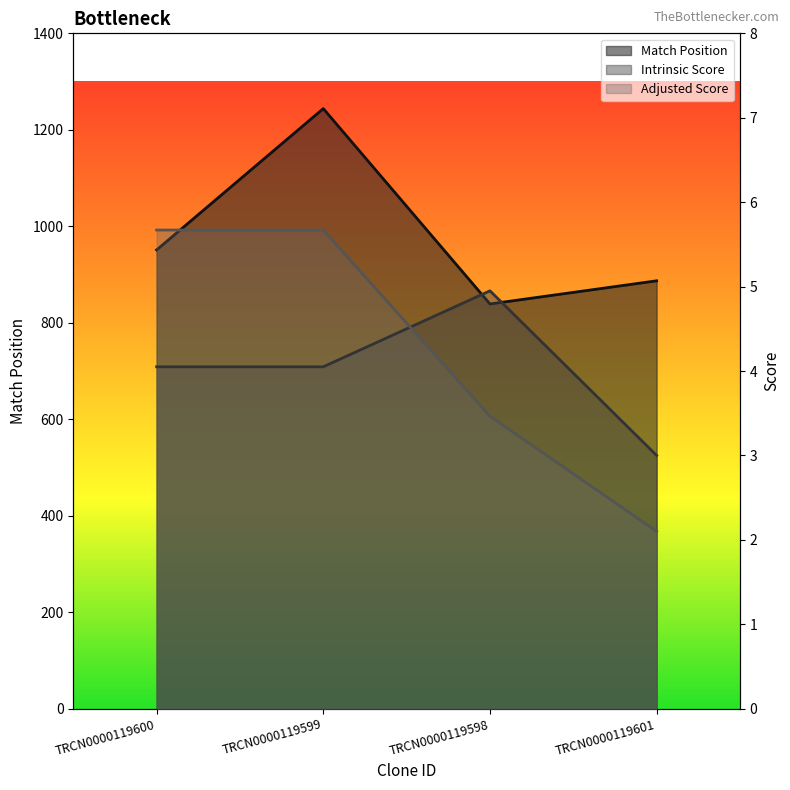

The Match Position series shows 951.0 at TRCN0000119600. True or false?

True